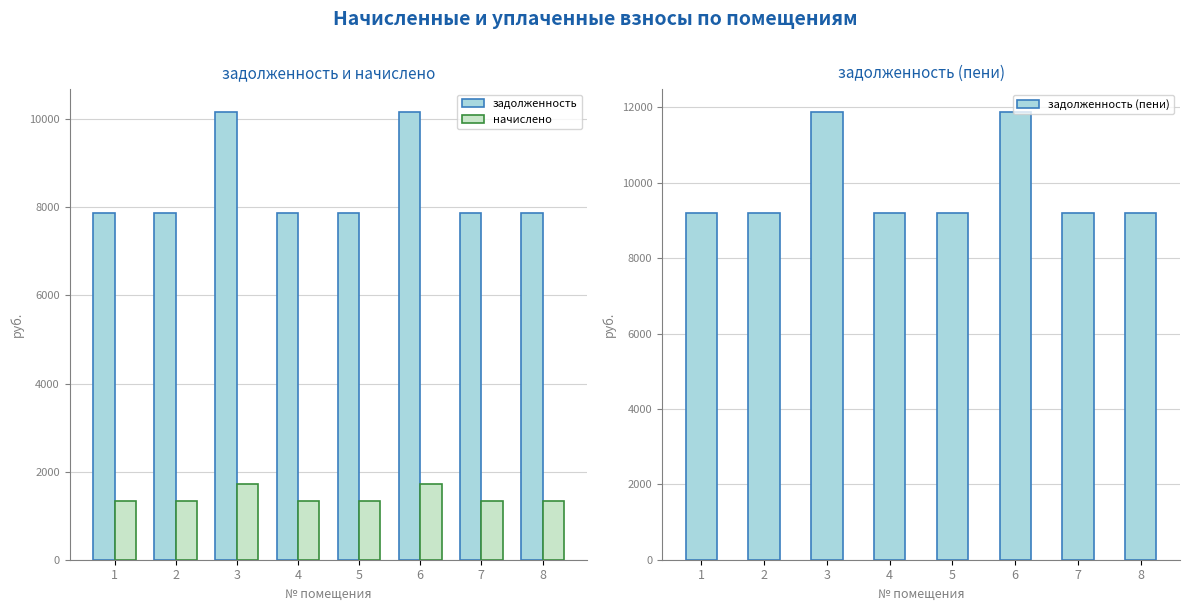

List the series in order of their overall mean, highest first.

задолженность (пени), задолженность, начислено